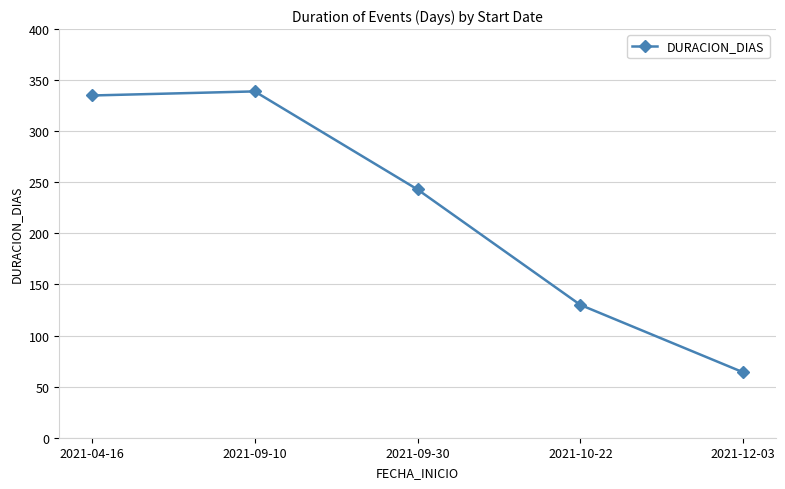

What is the ratio of the value at 2021-09-30 to the value at 2021-10-22?

1.9